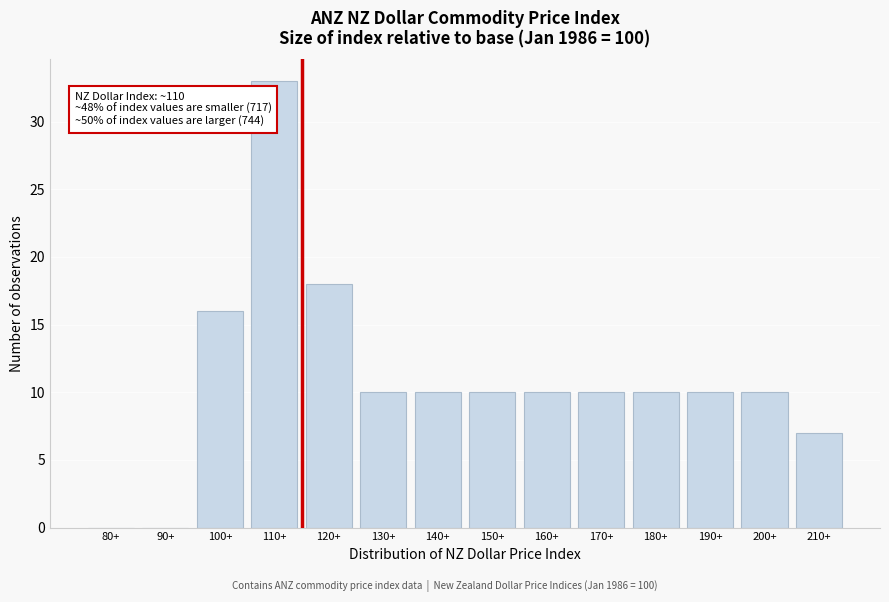

Reading left to right, extract all data points from this chart.

80+=0	90+=0	100+=16	110+=33	120+=18	130+=10	140+=10	150+=10	160+=10	170+=10	180+=10	190+=10	200+=10	210+=7